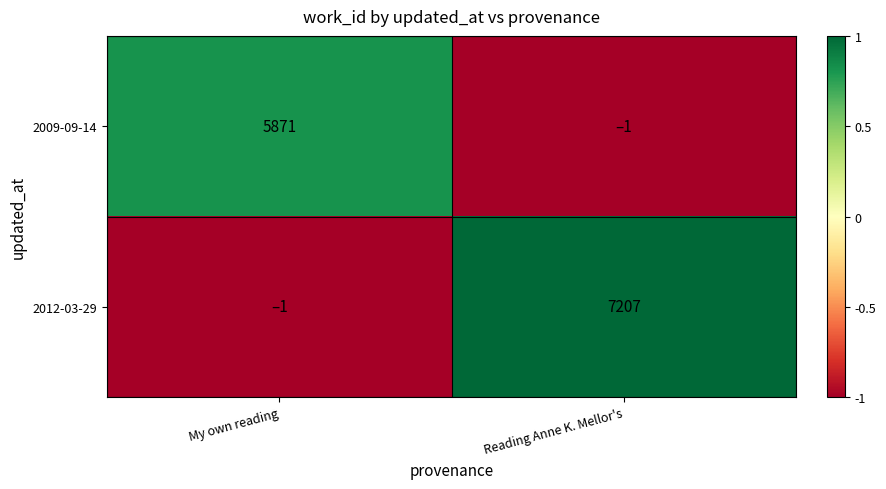

The value of 2009-09-14 at My own reading is 5871. True or false?

True